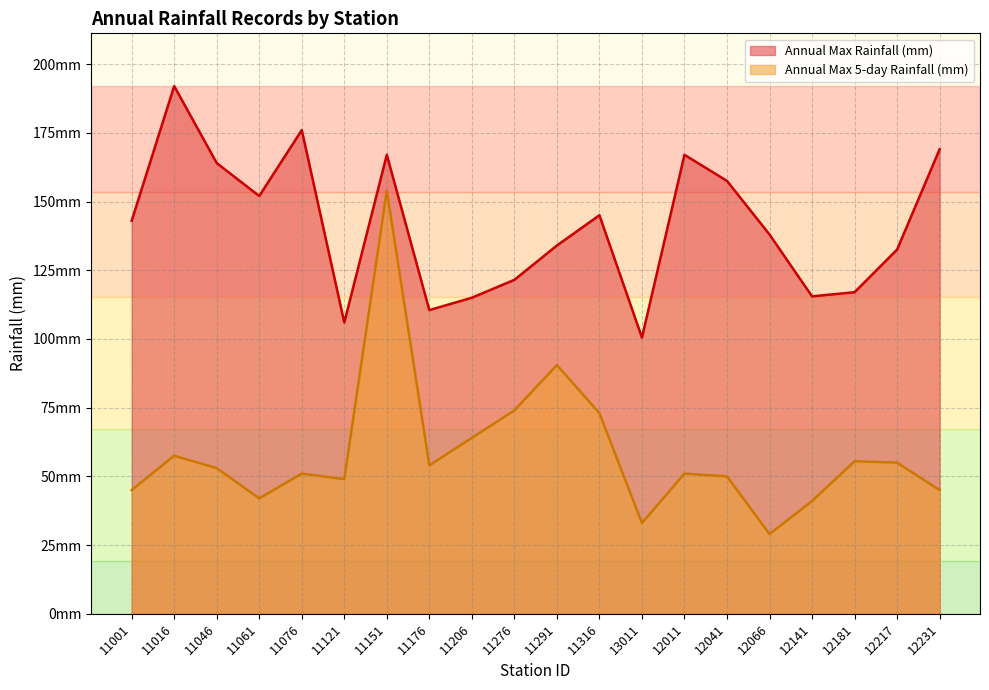

The value of Annual Max Rainfall (mm) at 13011 is 100.5. True or false?

True